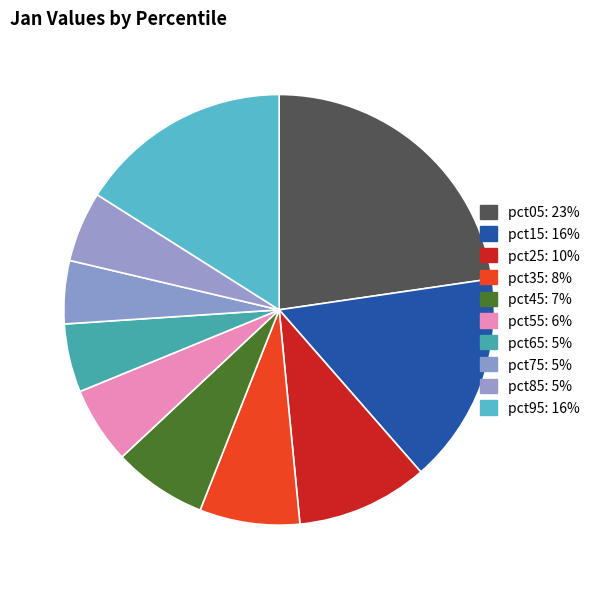

How many slices are in this pie chart?

10